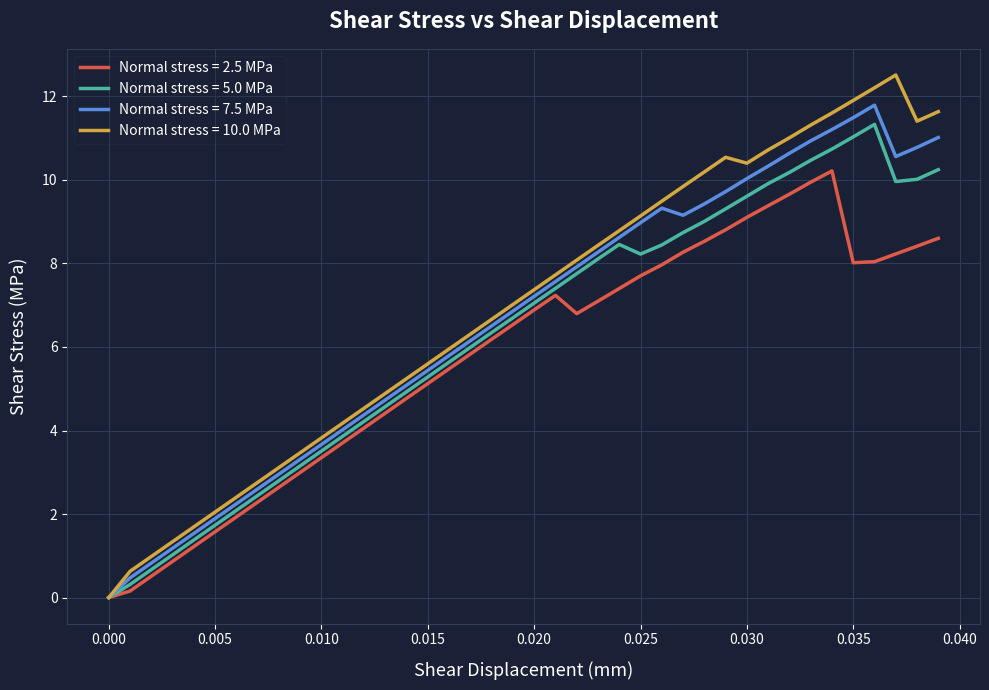

Which series has the largest range (max minus min)?

Normal stress = 10.0 MPa